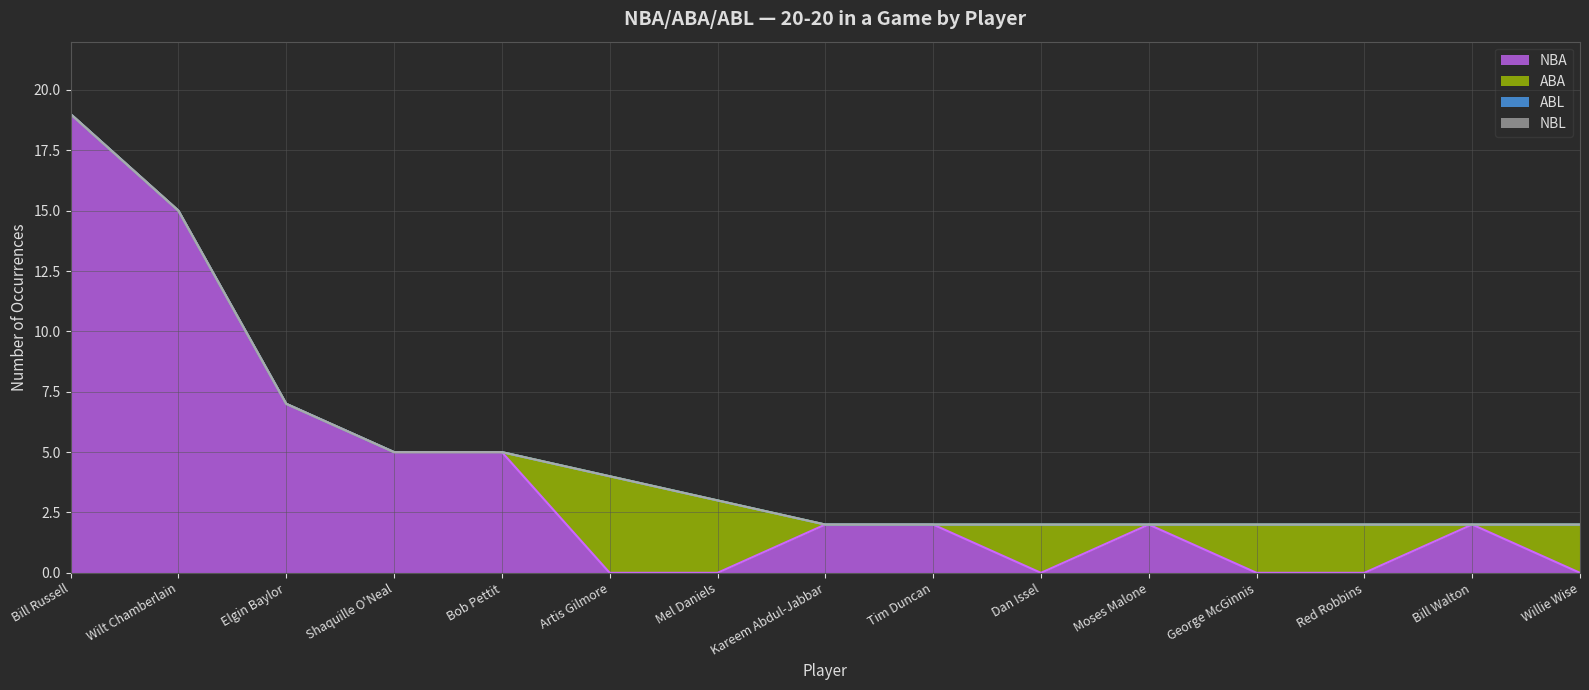

At which category is the sum across all series the highest?

Bill Russell